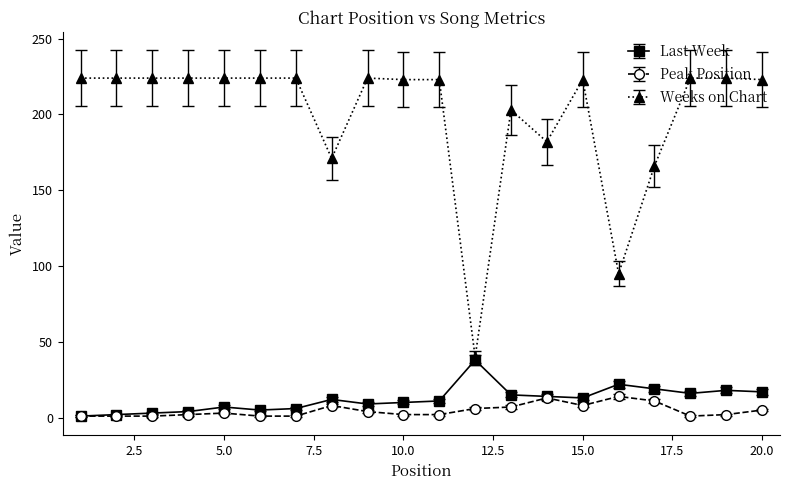

Which series has the largest range (max minus min)?

Weeks on Chart